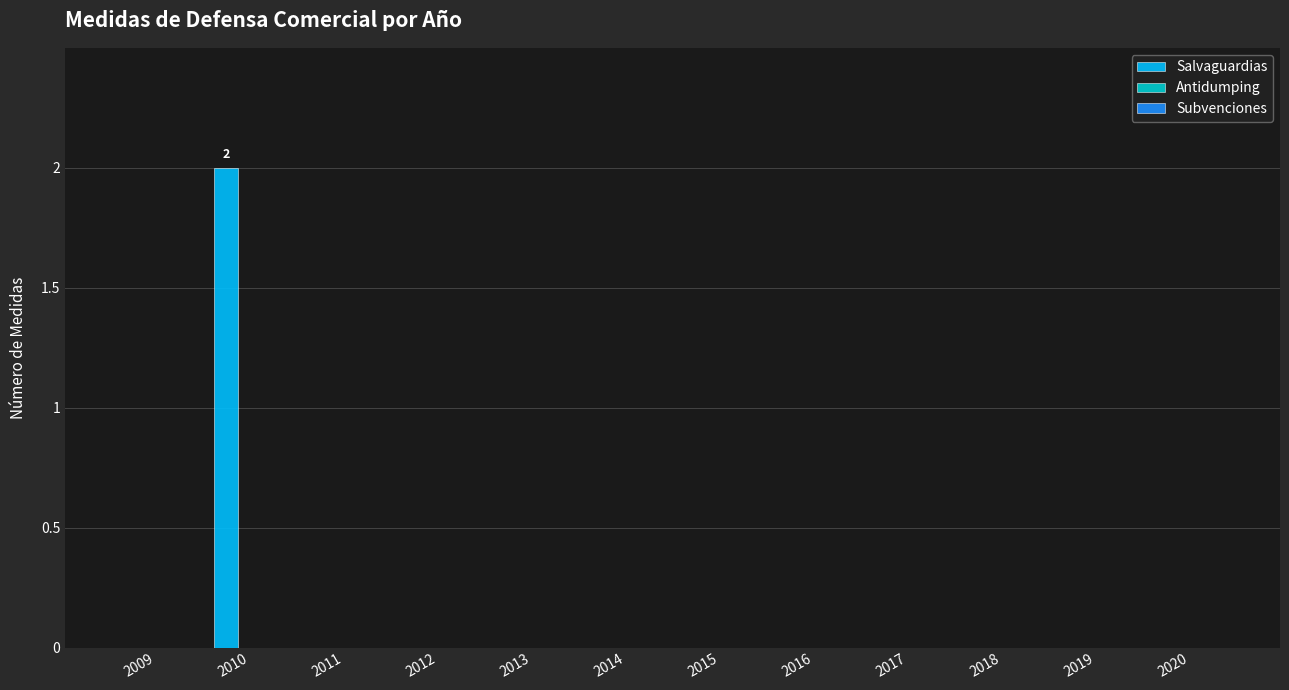

True or false: the data shows -1 at 2011.

False